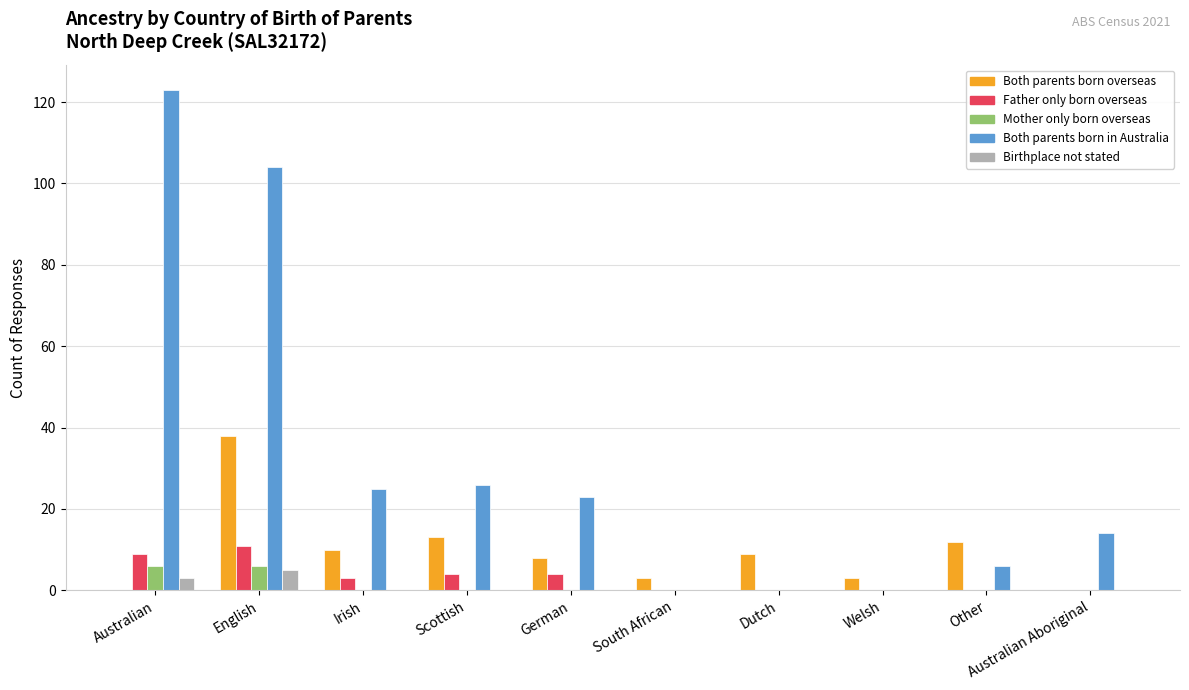

What is the sum of the Both parents born overseas values at Australian and Welsh?

3